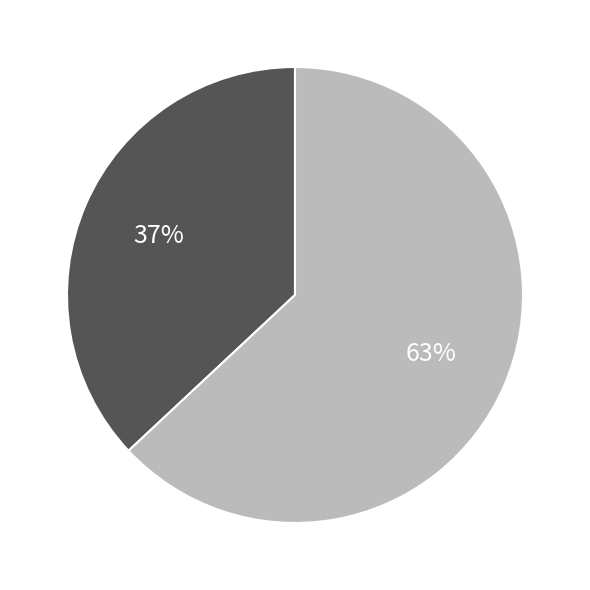

Count the number of slices in the pie.

2